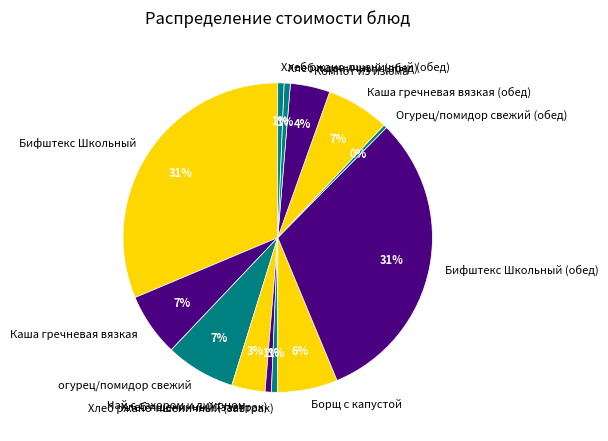

To the nearest percent, what is the combined percentage of Компот из изюма and Хлеб ржано-пшеничный (обед)?

5%